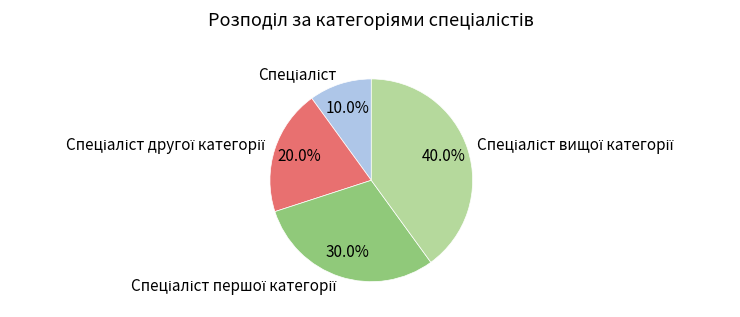

Is there a majority slice in this chart?

No